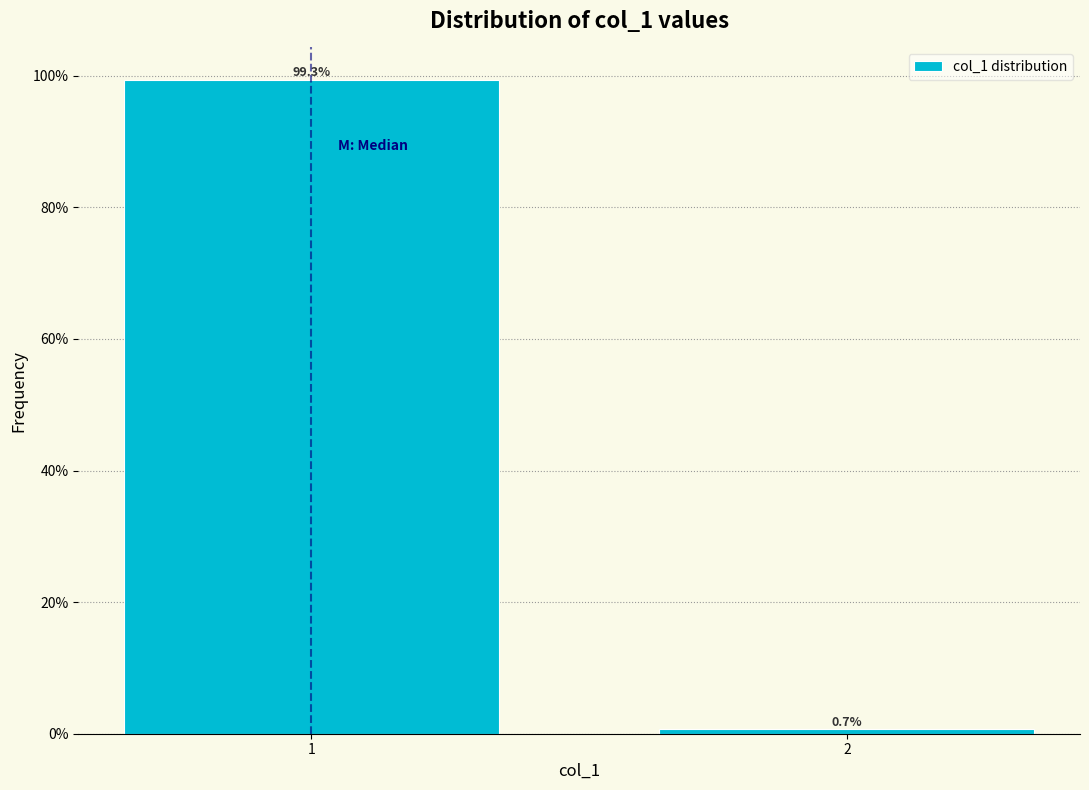

Are the bars horizontal?

No